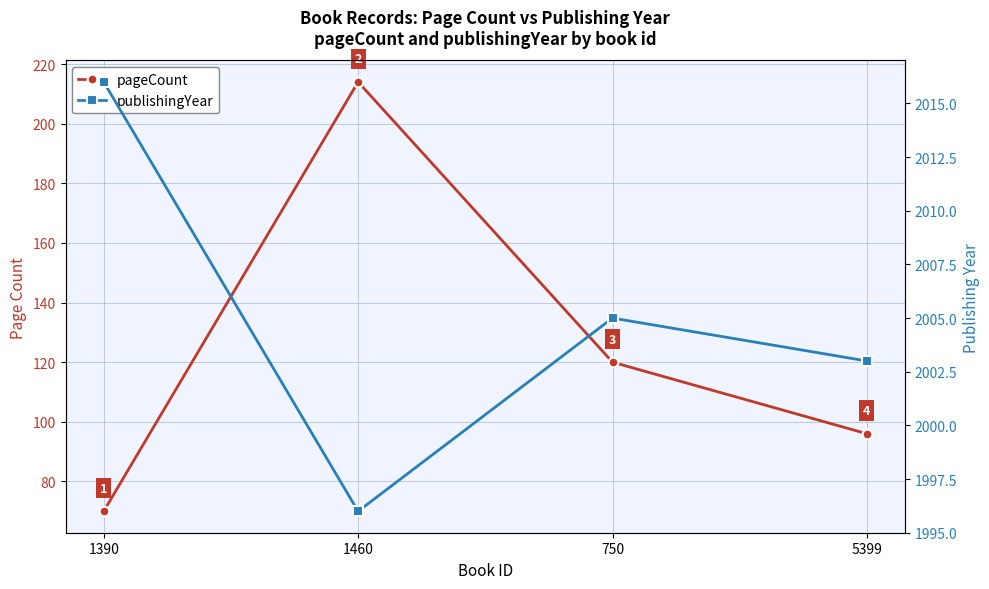

Rank the series by their average value, from lowest to highest.

pageCount, publishingYear